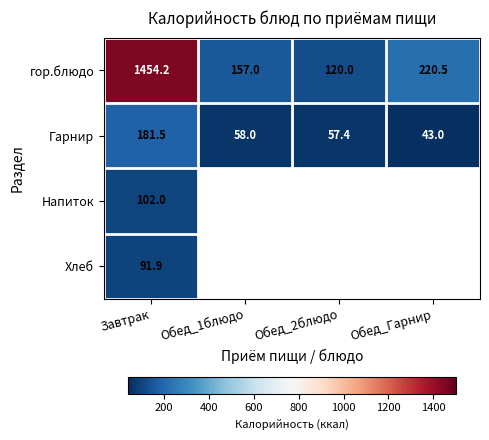

True or false: Гарнир has a value of 57.4 at Обед_2блюдо.

True